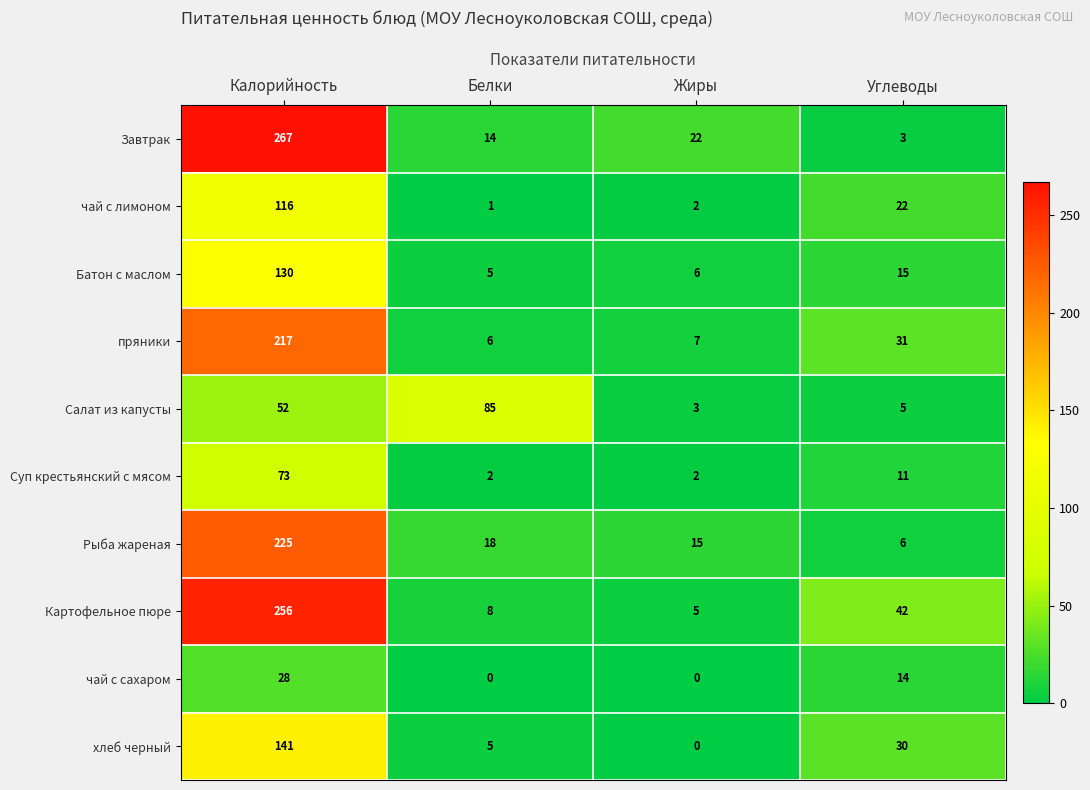

The Суп крестьянский с мясом series shows 3 at Белки. True or false?

False